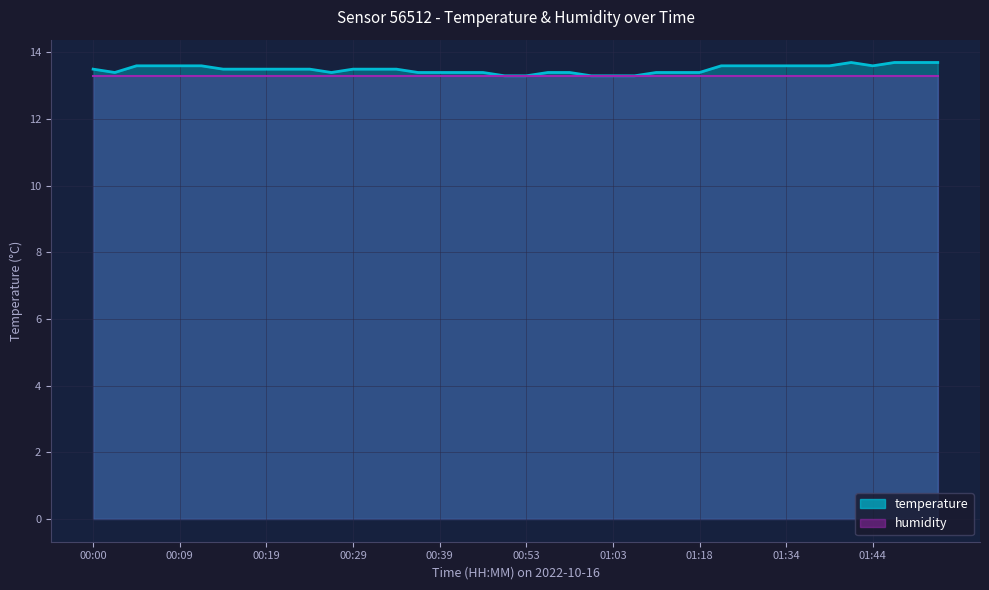

Which label corresponds to the smallest value in the chart?

00:51